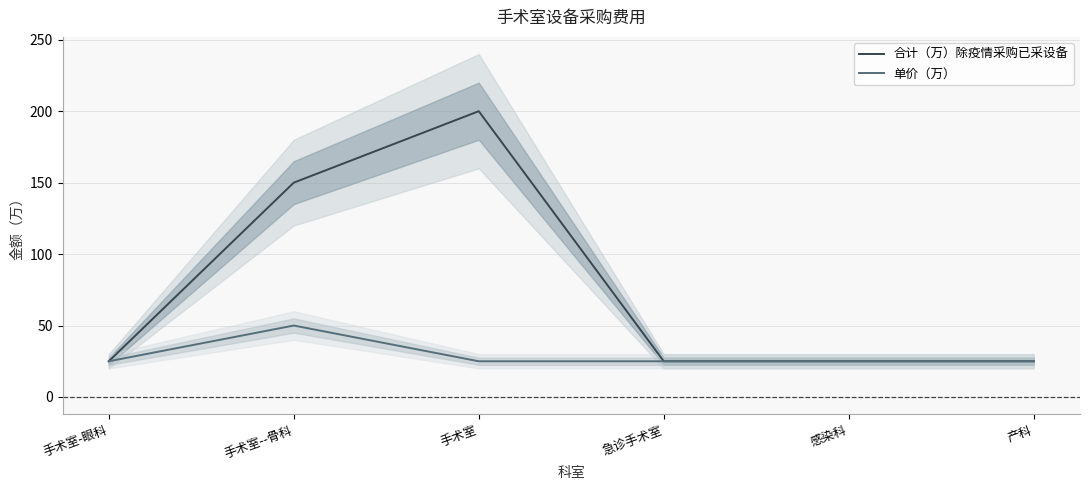

What is the label of the 6th point from the right?

手术室-眼科